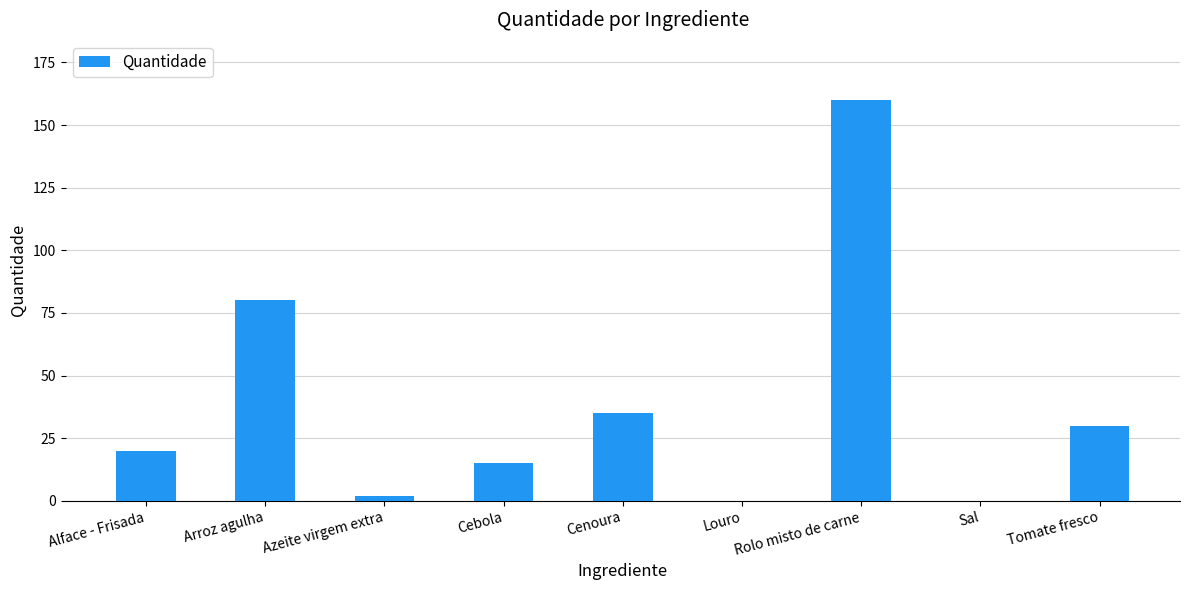

Which category has the highest value across all series?

Rolo misto de carne